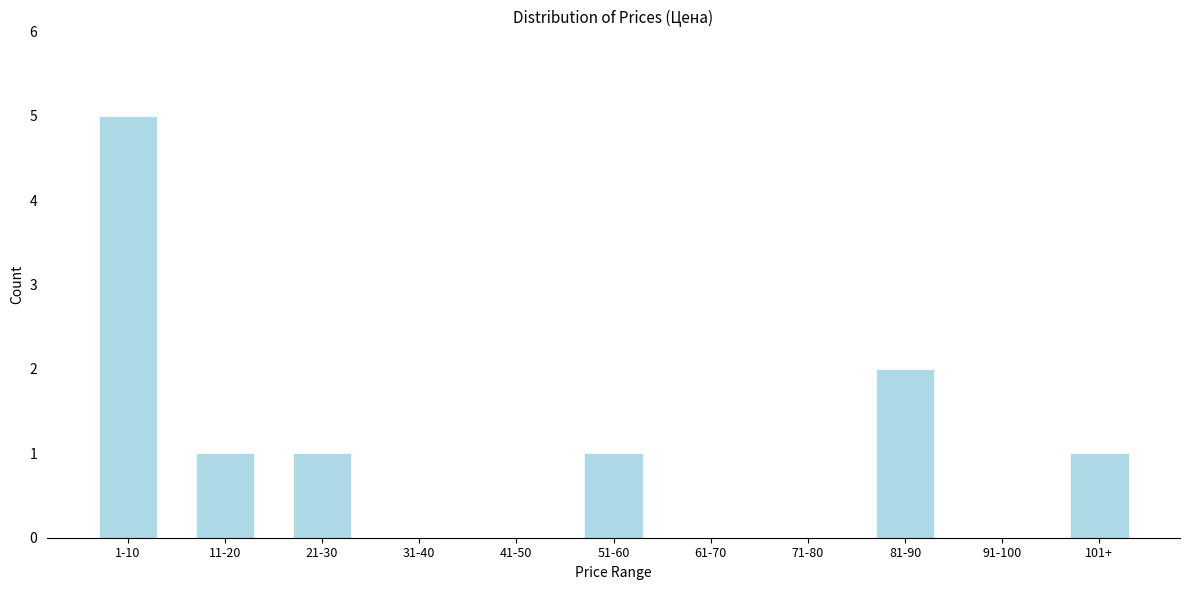

Reading left to right, transcribe all the data shown in this chart.

1-10=5	11-20=1	21-30=1	31-40=0	41-50=0	51-60=1	61-70=0	71-80=0	81-90=2	91-100=0	101+=1